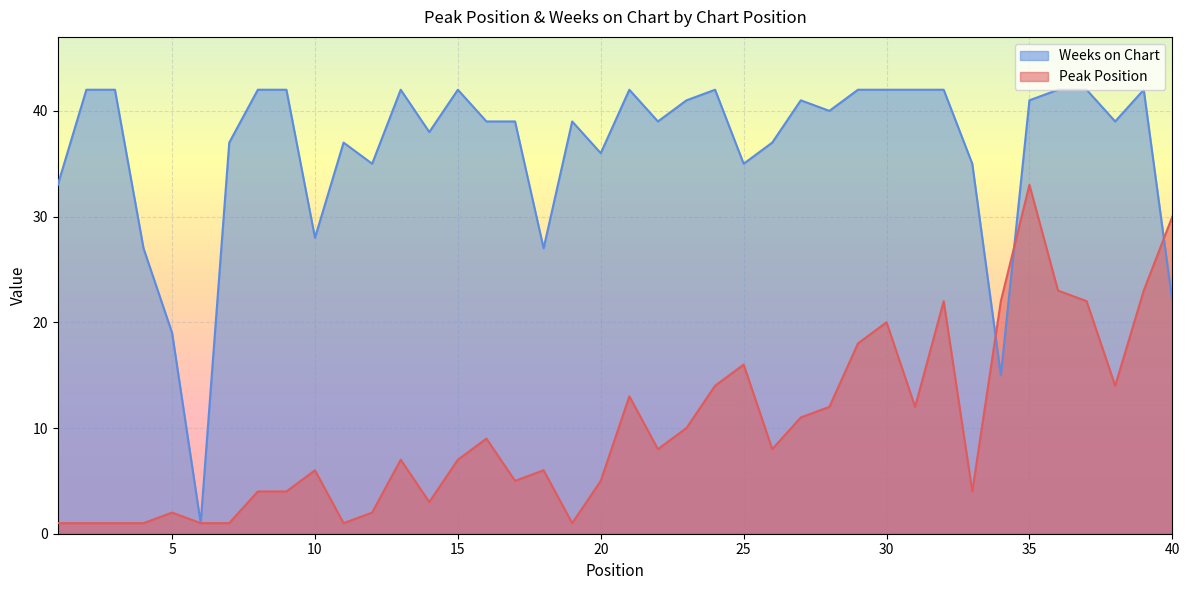

What is the value of the Peak Position point at the 34th from the left?

22